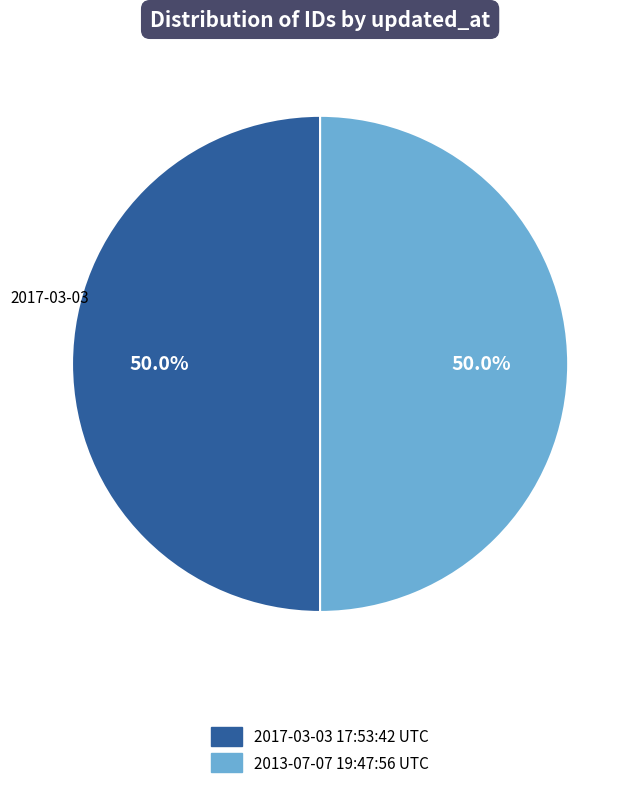

What percentage is NOT represented by 2017-03-03 17:53:42 UTC?

50.0%